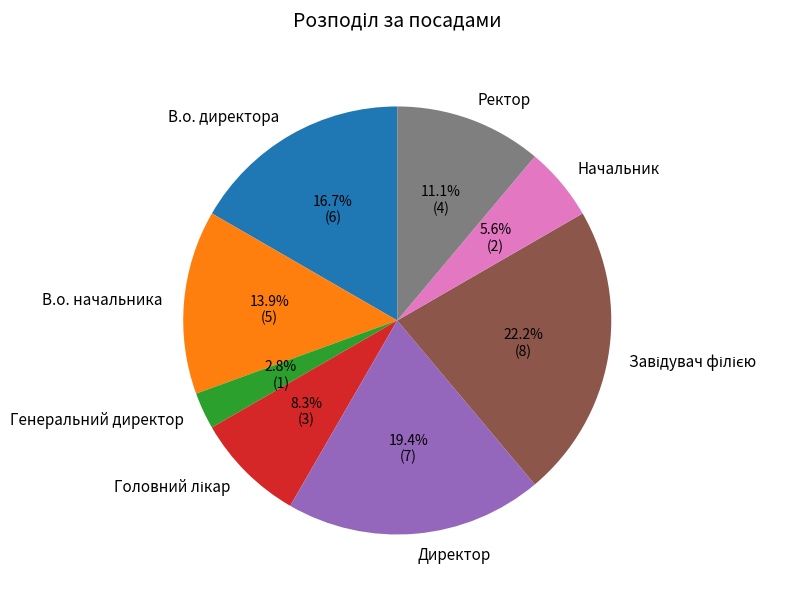

Do Директор and В.о. начальника together represent more than half of the pie?

No